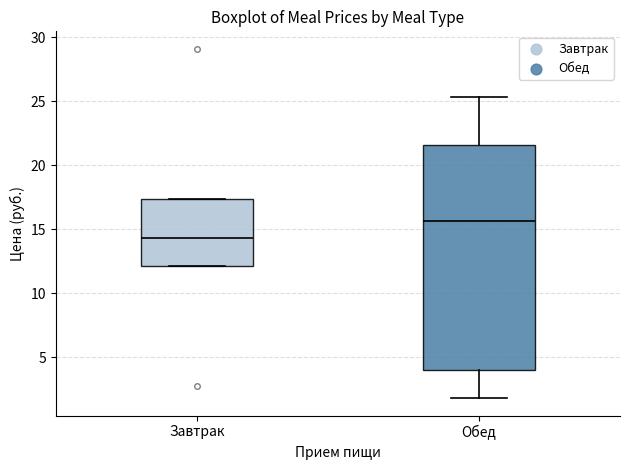

Which box is the tallest, from its lower edge to its upper edge?

Обед